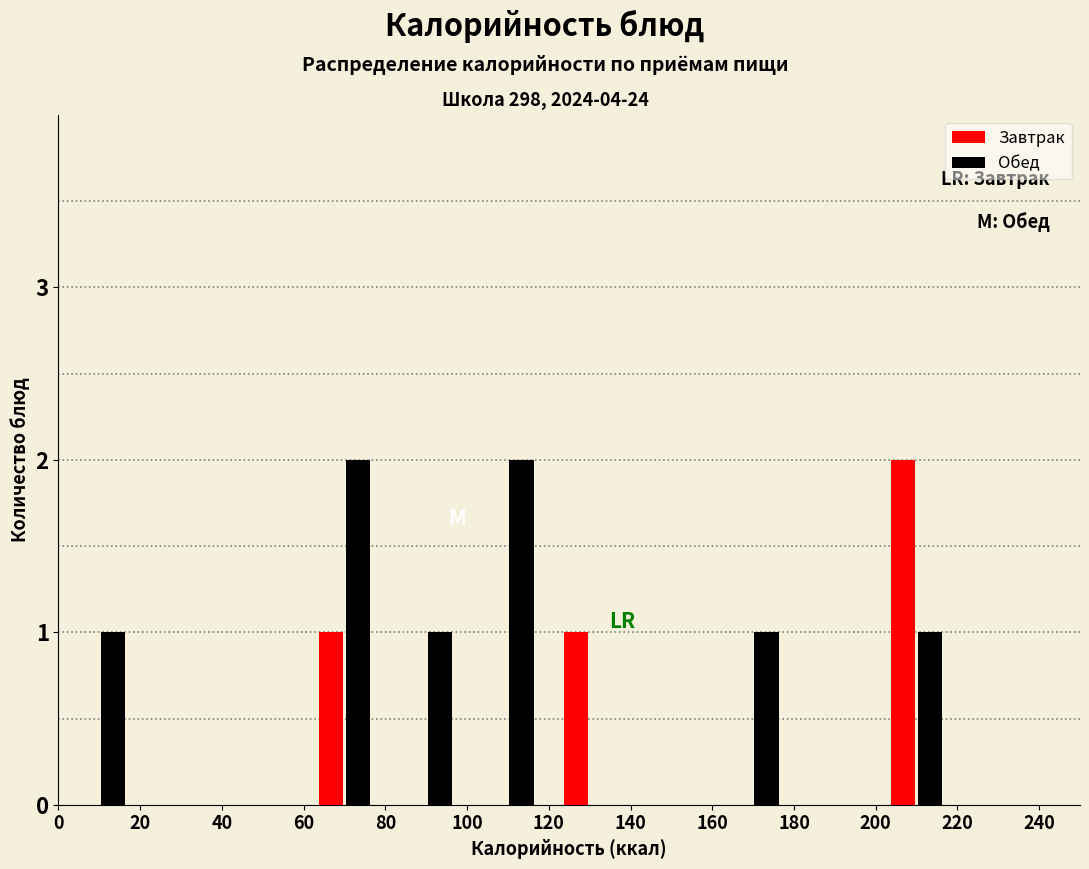

Reading left to right, list every range on the x-axis with the height of the bar of each series over it. The values are not printed on the chart, so give them approximately, as read against the axis.

0 to 20: Завтрак=0	Обед=1
20 to 40: Завтрак=0	Обед=0
40 to 60: Завтрак=0	Обед=0
60 to 80: Завтрак=1	Обед=2
80 to 100: Завтрак=0	Обед=1
100 to 120: Завтрак=0	Обед=2
120 to 140: Завтрак=1	Обед=0
140 to 160: Завтрак=0	Обед=0
160 to 180: Завтрак=0	Обед=1
180 to 200: Завтрак=0	Обед=0
200 to 220: Завтрак=2	Обед=1
220 to 240: Завтрак=0	Обед=0